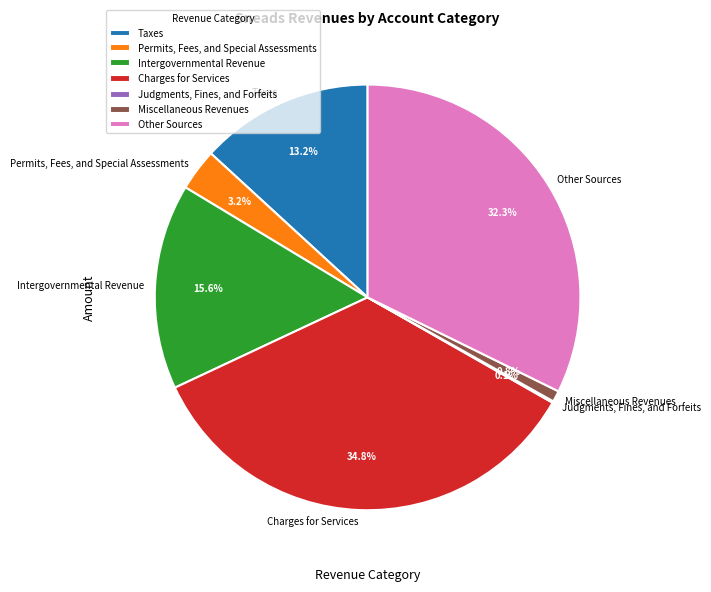

True or false: Taxes accounts for 25% of the total.

False